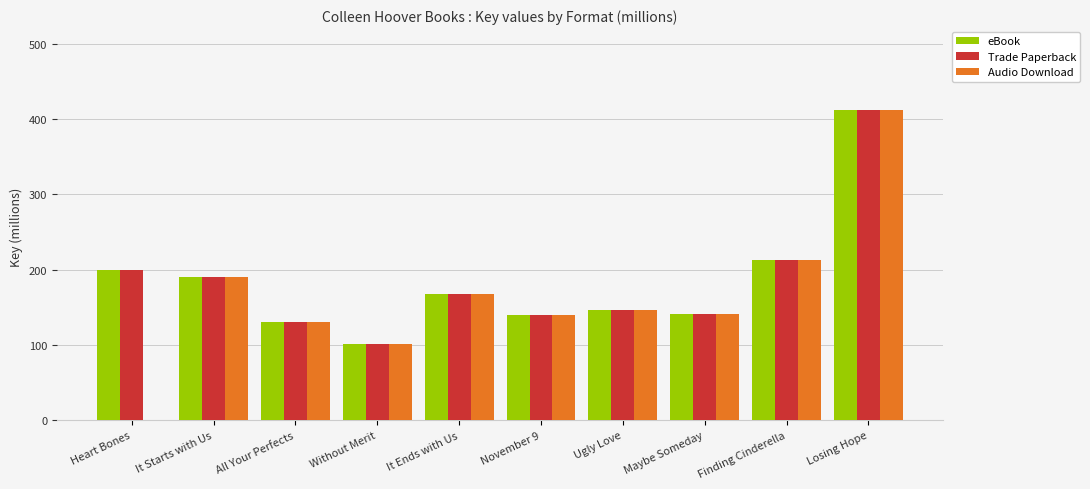

Is the value of Trade Paperback at Ugly Love greater than the value of Audio Download at Without Merit?

Yes